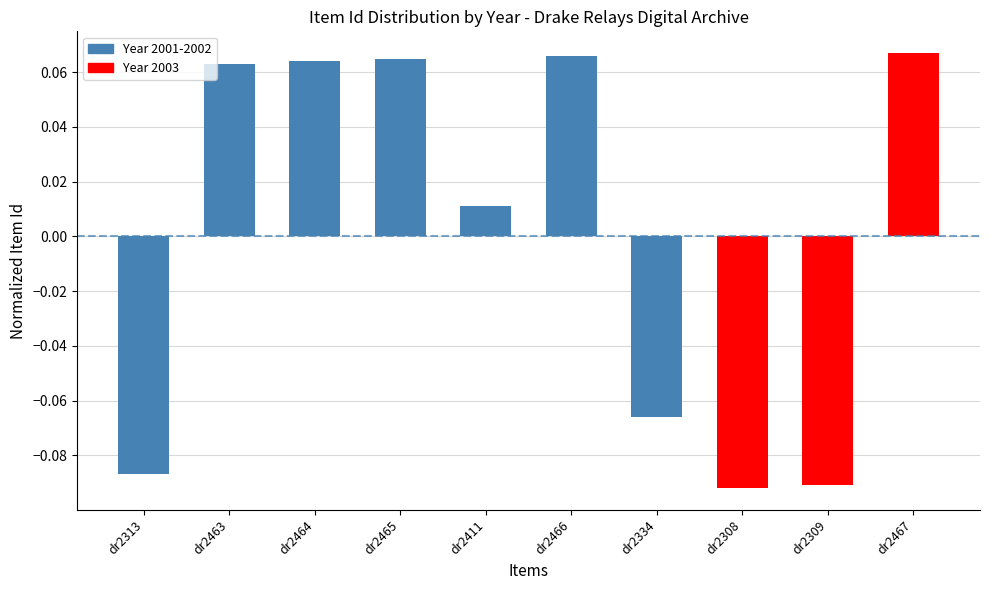

What is the label of the 5th bar from the right?

dr2466